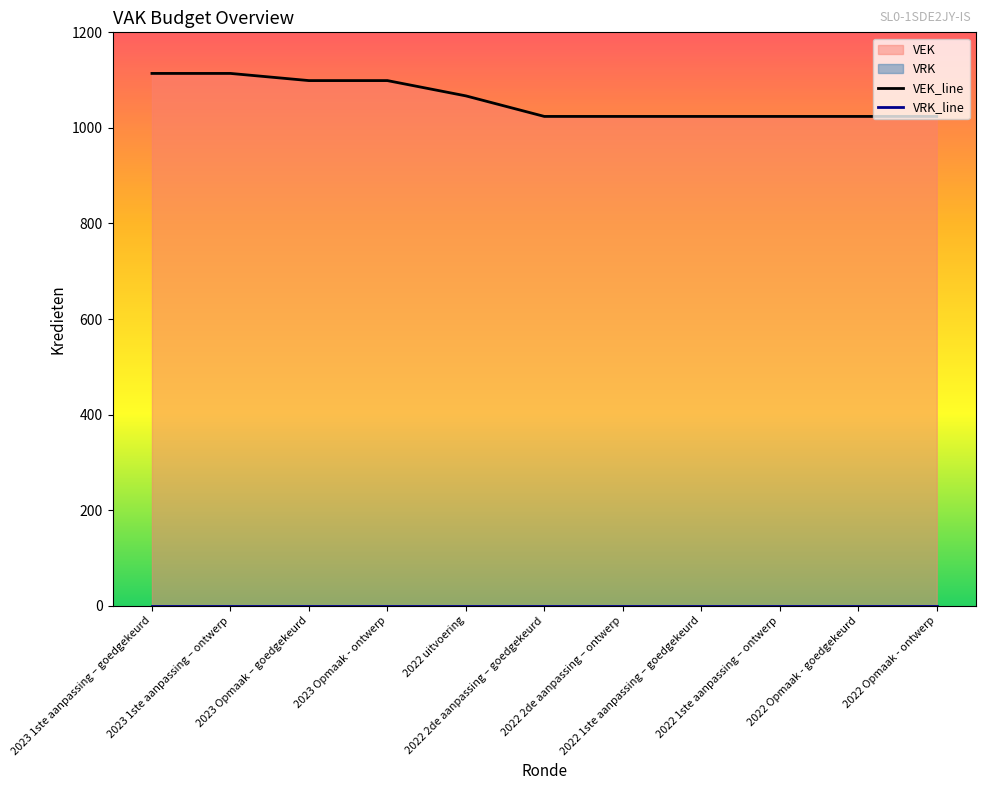

Reading left to right, what are all the values shown in this chart?

1114	1114	1099	1099	1067	1024	1024	1024	1024	1024	1024